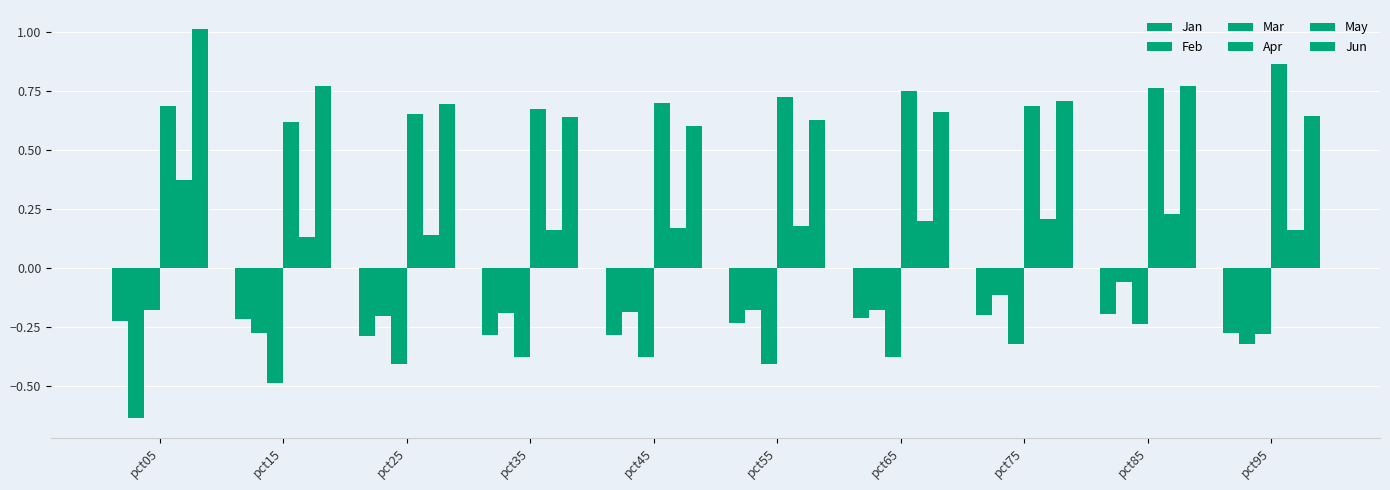

Are the bars grouped side by side (vs. stacked)?

Yes